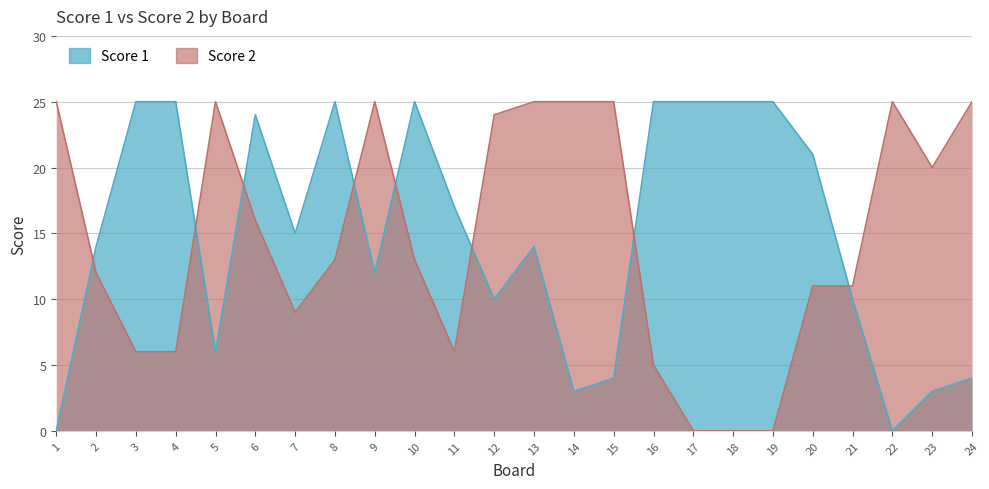

What is the value of the Score 2 point at the 7th from the left?

9